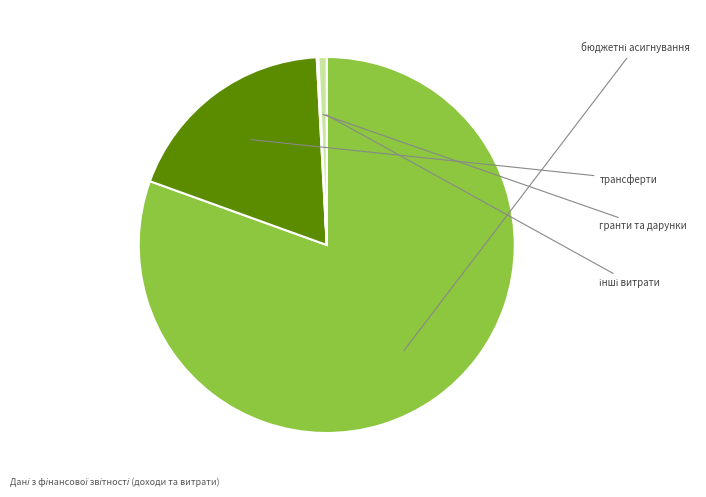

To the nearest percent, what is the combined percentage of інші витрати and трансферти?

19%